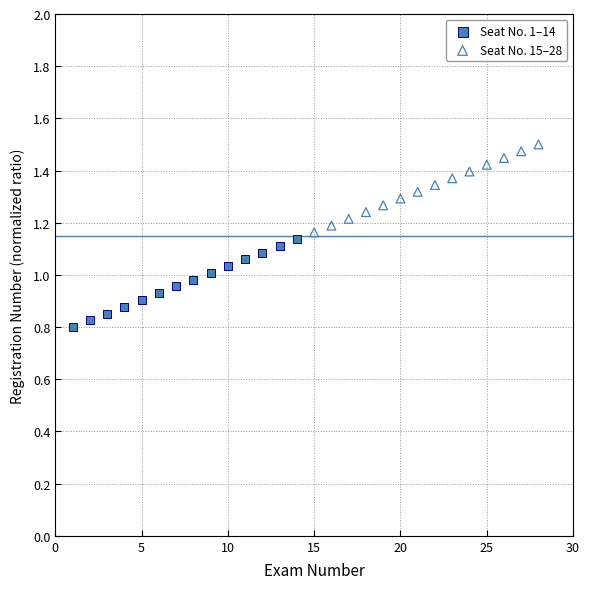

Which series contains the highest Y value?

Seat No. 15–28